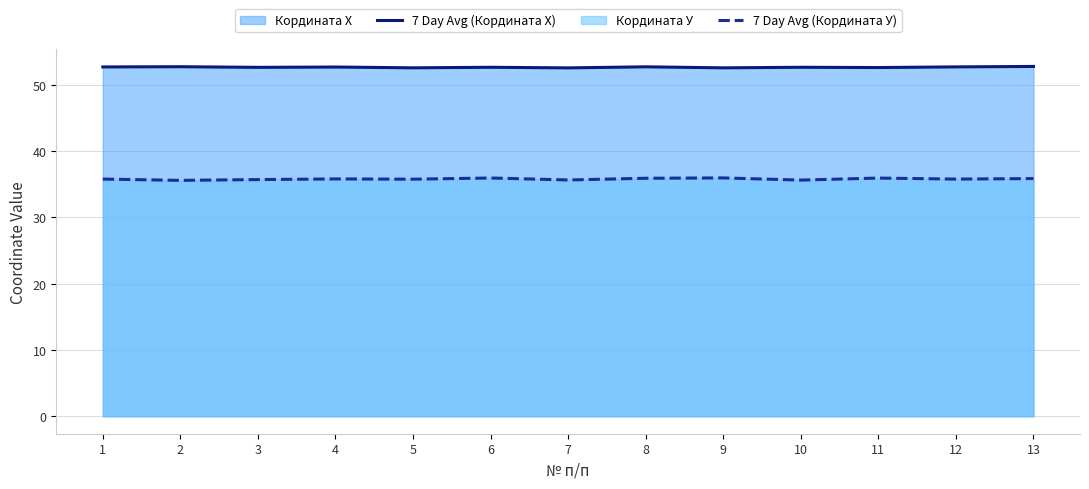

At how many categories does at least one series exceed 46?

13